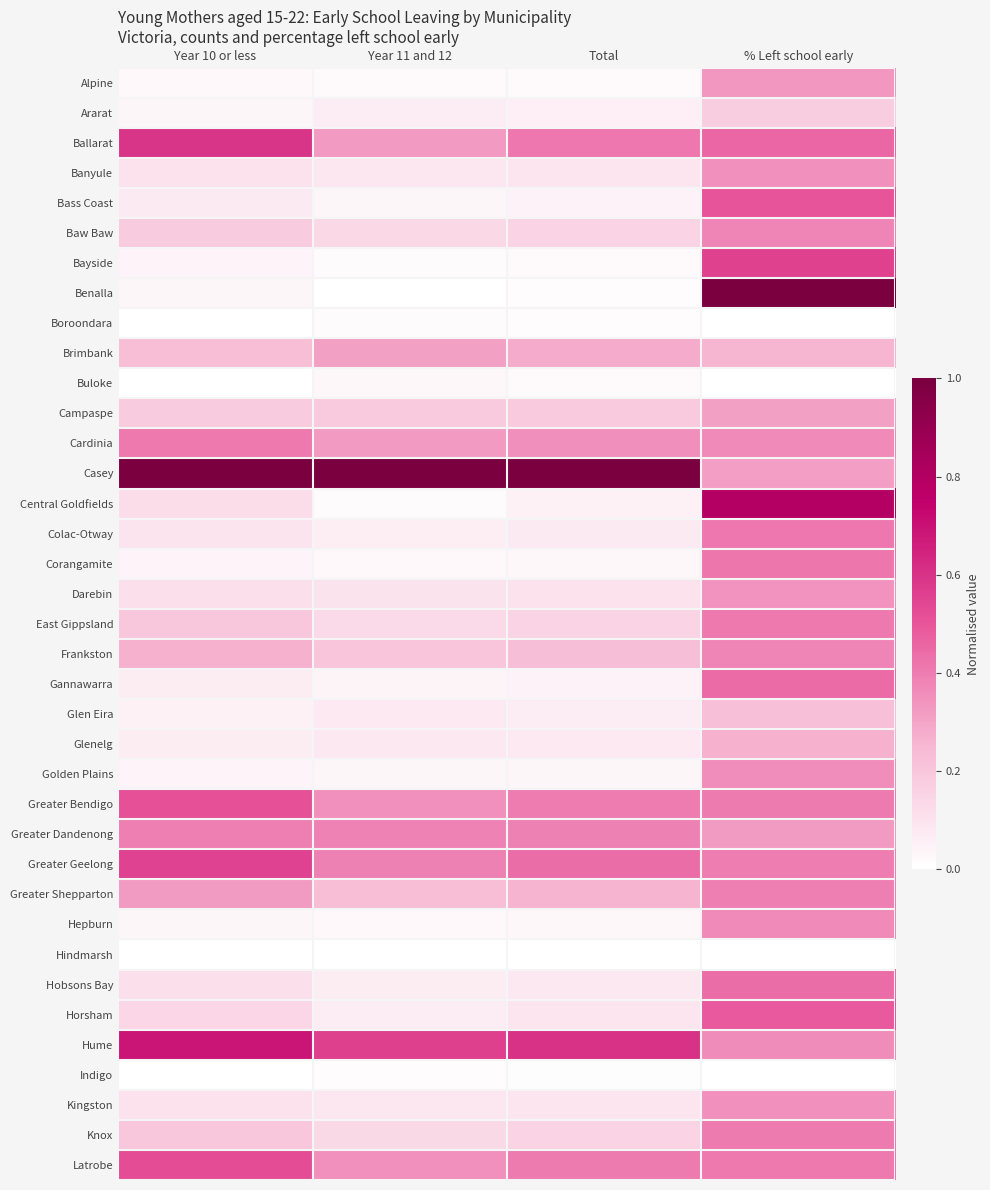

What is the greatest value displayed?

1.0